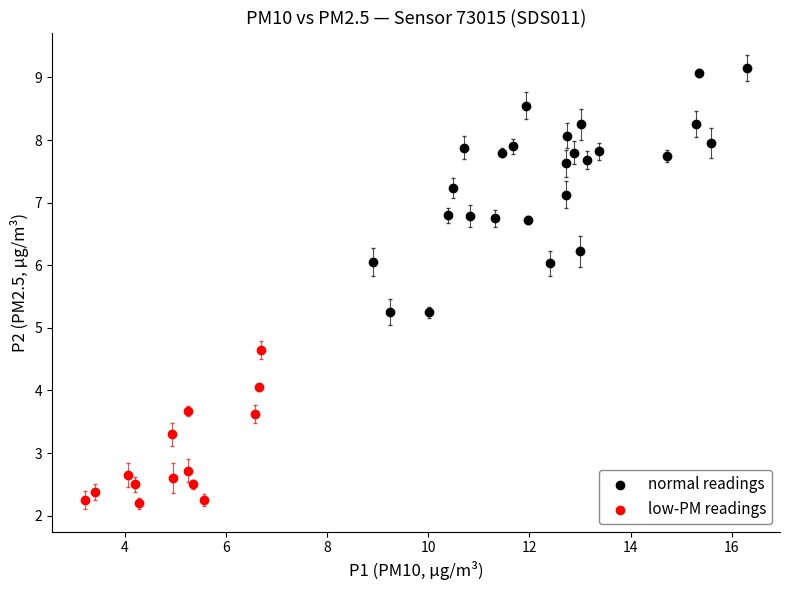

Which series has the widest spread of Y values?

normal readings